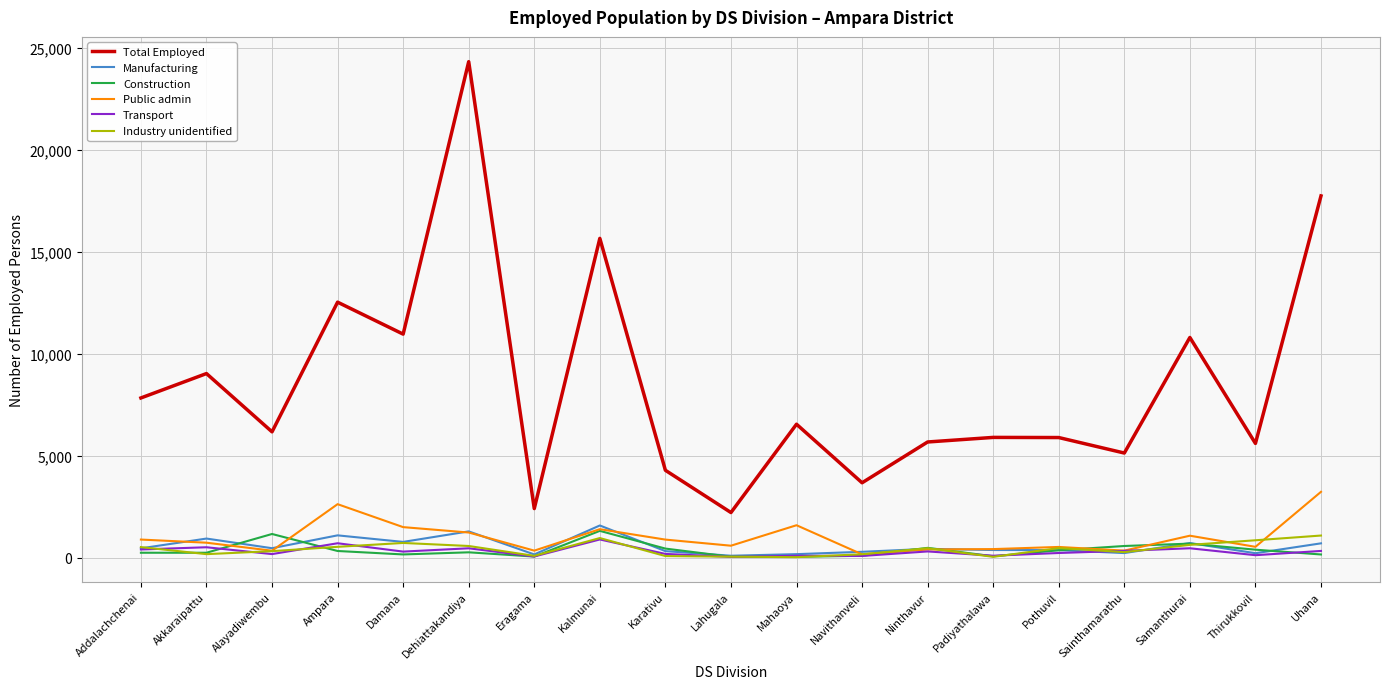

True or false: Construction and Total Employed intersect in this chart.

False